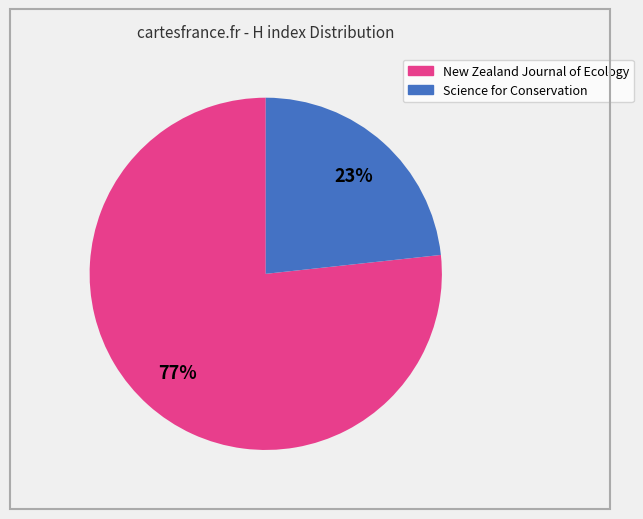

To the nearest percent, what portion does Science for Conservation represent?

23%